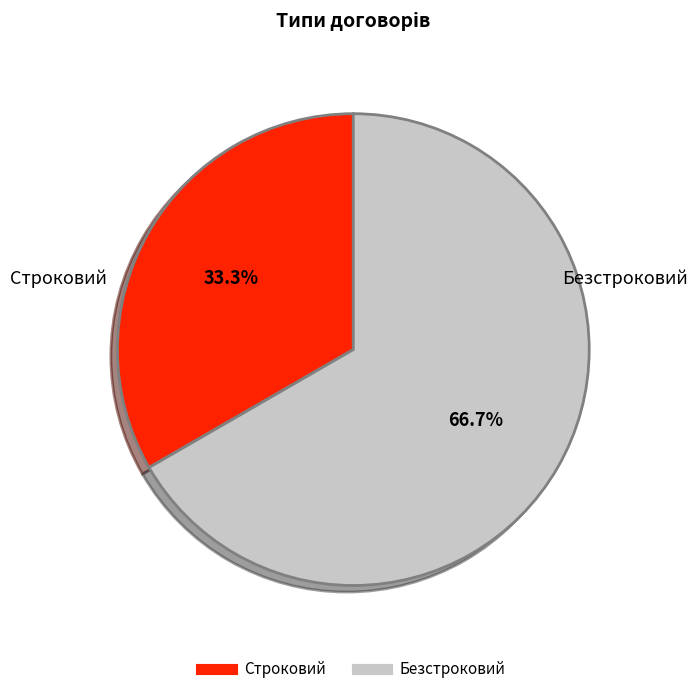

What percentage do Безстроковий and Строковий together represent?

100.0%